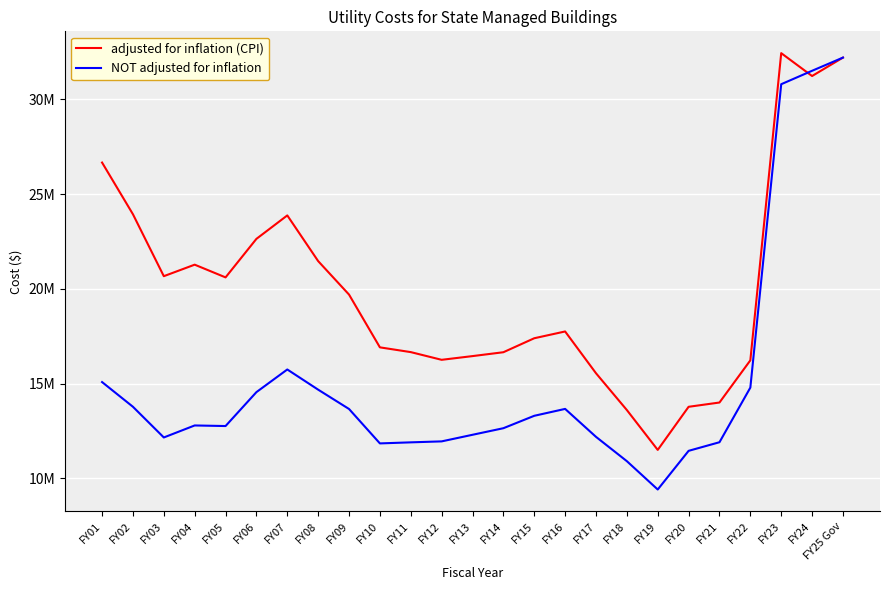

What are all the series names shown in the legend?

adjusted for inflation (CPI), NOT adjusted for inflation